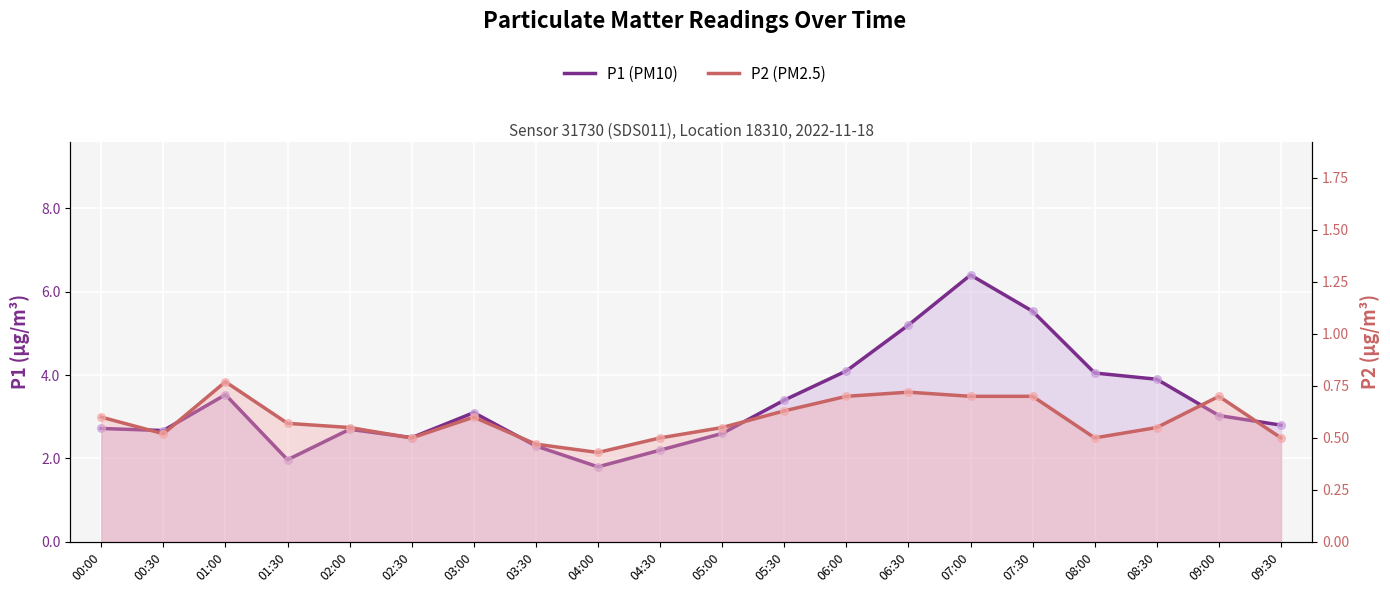

Which series reaches the minimum Y coordinate?

P2 (PM2.5)